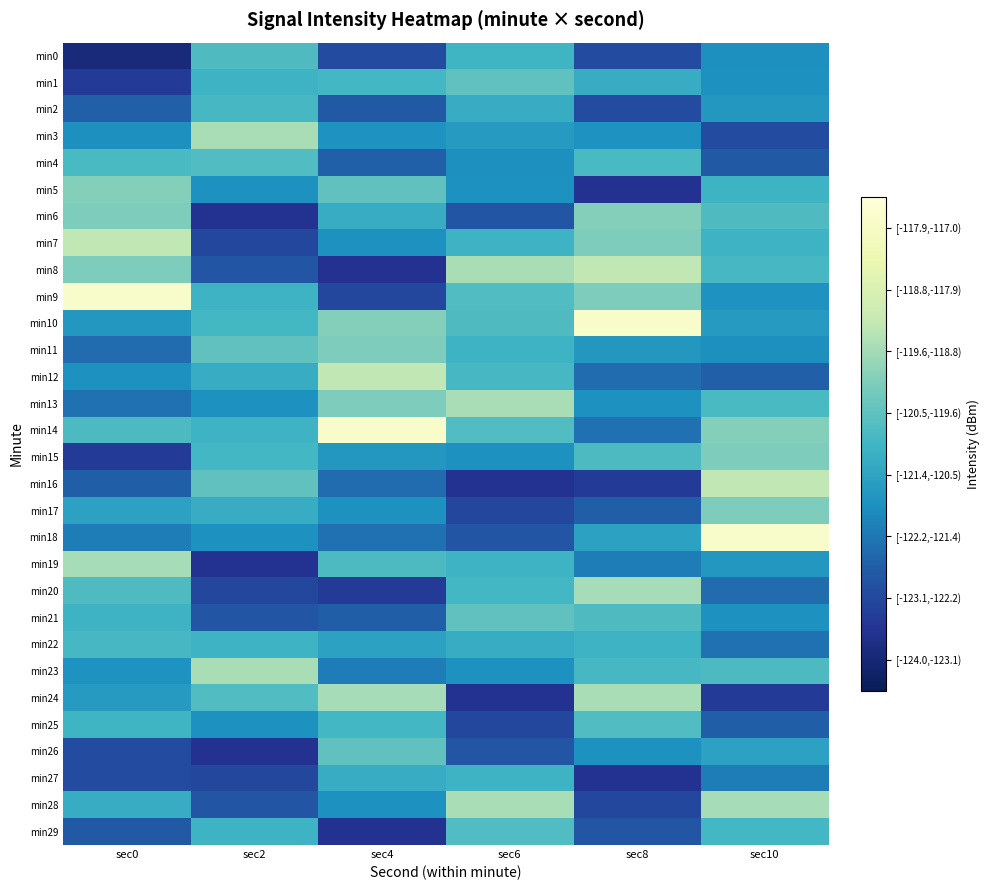

Reading right to left, extract all data points from this chart.

min0: sec10=-121.4	sec8=-122.6	sec6=-120.5	sec4=-122.6	sec2=-120.3	sec0=-123.5
min1: sec10=-121.4	sec8=-120.7	sec6=-120.1	sec4=-120.5	sec2=-120.6	sec0=-123.0
min2: sec10=-121.2	sec8=-122.6	sec6=-120.7	sec4=-122.4	sec2=-120.4	sec0=-122.2
min3: sec10=-122.6	sec8=-121.3	sec6=-121.2	sec4=-121.3	sec2=-119.1	sec0=-121.4
min4: sec10=-122.4	sec8=-120.4	sec6=-121.4	sec4=-122.2	sec2=-120.3	sec0=-120.4
min5: sec10=-120.6	sec8=-123.2	sec6=-121.4	sec4=-120.1	sec2=-121.4	sec0=-119.6
min6: sec10=-120.3	sec8=-119.6	sec6=-122.4	sec4=-120.7	sec2=-123.2	sec0=-119.6
min7: sec10=-120.6	sec8=-119.6	sec6=-120.6	sec4=-121.4	sec2=-122.7	sec0=-118.8
min8: sec10=-120.4	sec8=-118.8	sec6=-119.1	sec4=-123.2	sec2=-122.4	sec0=-119.6
min9: sec10=-121.3	sec8=-119.6	sec6=-120.3	sec4=-122.7	sec2=-120.6	sec0=-117.3
min10: sec10=-121.2	sec8=-117.3	sec6=-120.3	sec4=-119.6	sec2=-120.5	sec0=-121.2
min11: sec10=-121.4	sec8=-121.2	sec6=-120.6	sec4=-119.6	sec2=-120.1	sec0=-122.0
min12: sec10=-122.2	sec8=-122.0	sec6=-120.4	sec4=-118.8	sec2=-120.7	sec0=-121.4
min13: sec10=-120.4	sec8=-121.4	sec6=-119.1	sec4=-119.6	sec2=-121.4	sec0=-121.9
min14: sec10=-119.6	sec8=-121.9	sec6=-120.3	sec4=-117.3	sec2=-120.6	sec0=-120.3
min15: sec10=-119.6	sec8=-120.3	sec6=-121.4	sec4=-121.2	sec2=-120.5	sec0=-123.0
min16: sec10=-118.8	sec8=-123.0	sec6=-123.2	sec4=-122.0	sec2=-120.1	sec0=-122.2
min17: sec10=-119.6	sec8=-122.2	sec6=-122.7	sec4=-121.4	sec2=-120.7	sec0=-121.0
min18: sec10=-117.3	sec8=-121.0	sec6=-122.4	sec4=-121.9	sec2=-121.4	sec0=-121.7
min19: sec10=-121.2	sec8=-121.7	sec6=-120.6	sec4=-120.3	sec2=-123.2	sec0=-119.2
min20: sec10=-122.0	sec8=-119.2	sec6=-120.5	sec4=-123.0	sec2=-122.7	sec0=-120.3
min21: sec10=-121.4	sec8=-120.3	sec6=-120.1	sec4=-122.2	sec2=-122.4	sec0=-120.6
min22: sec10=-121.9	sec8=-120.6	sec6=-120.7	sec4=-121.0	sec2=-120.6	sec0=-120.4
min23: sec10=-120.3	sec8=-120.4	sec6=-121.4	sec4=-121.7	sec2=-119.1	sec0=-121.3
min24: sec10=-123.0	sec8=-119.1	sec6=-123.2	sec4=-119.2	sec2=-120.3	sec0=-121.2
min25: sec10=-122.2	sec8=-120.3	sec6=-122.7	sec4=-120.5	sec2=-121.4	sec0=-120.5
min26: sec10=-121.0	sec8=-121.4	sec6=-122.4	sec4=-120.1	sec2=-123.2	sec0=-122.6
min27: sec10=-121.7	sec8=-123.2	sec6=-120.6	sec4=-120.7	sec2=-122.7	sec0=-122.6
min28: sec10=-119.2	sec8=-122.7	sec6=-119.1	sec4=-121.4	sec2=-122.4	sec0=-120.7
min29: sec10=-120.5	sec8=-122.4	sec6=-120.3	sec4=-123.2	sec2=-120.6	sec0=-122.4